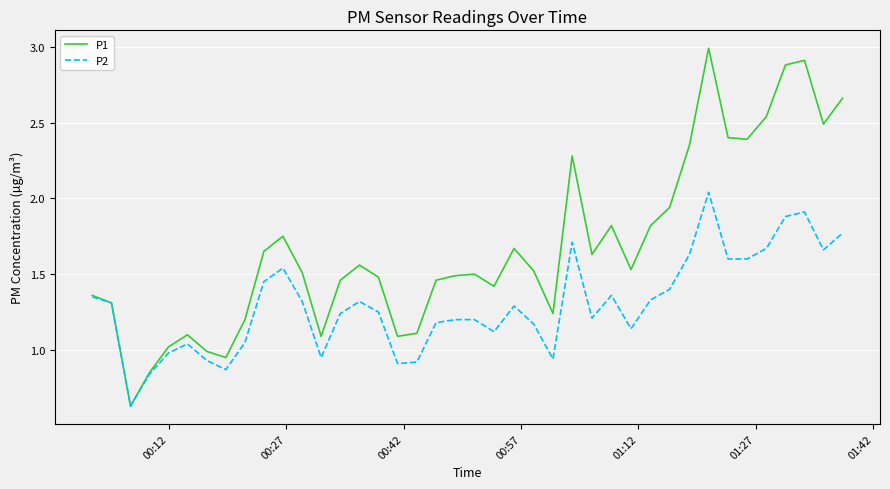

How many lines are shown in the chart?

2